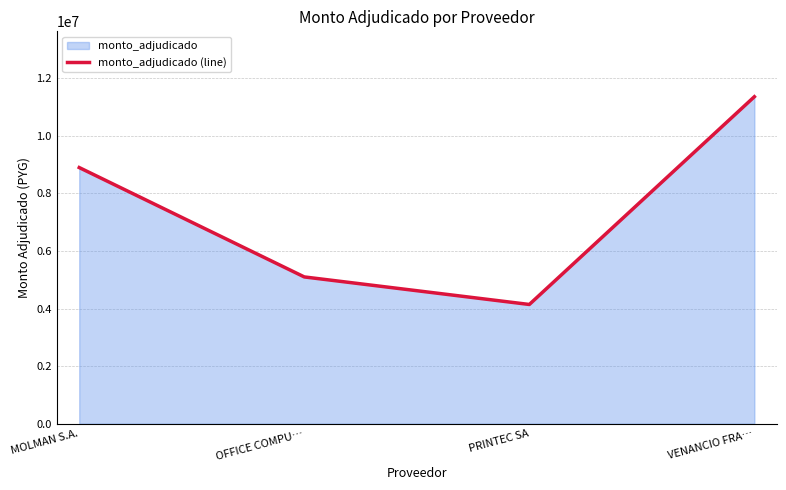

Which has a higher value, MOLMAN S.A. or VENANCIO FRA…?

VENANCIO FRA…